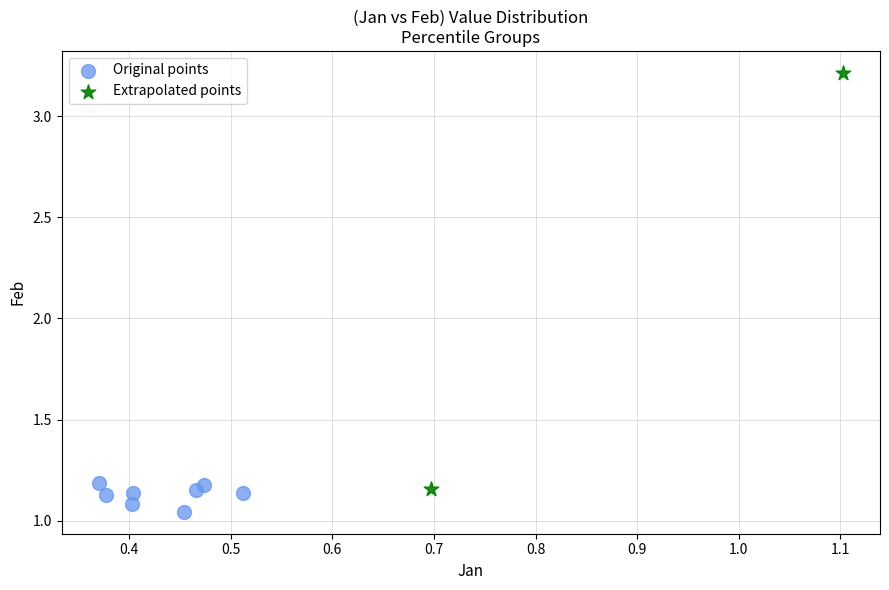

What are all the series names shown in the legend?

Original points, Extrapolated points